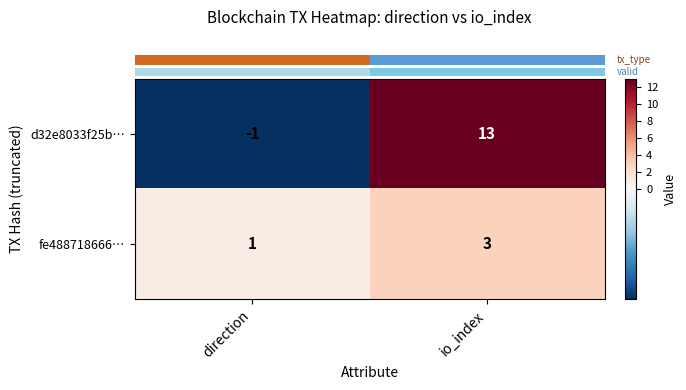

Count the number of data series in this chart.

2